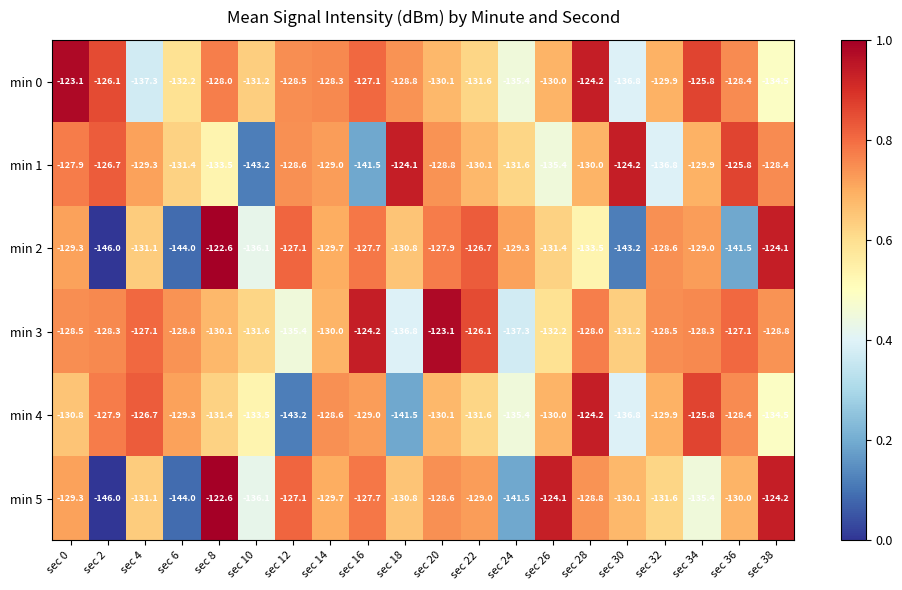

List the labels in order of min 1 value, largest first.

sec 18, sec 30, sec 36, sec 2, sec 0, sec 38, sec 12, sec 20, sec 14, sec 4, sec 34, sec 28, sec 22, sec 6, sec 24, sec 8, sec 26, sec 32, sec 16, sec 10